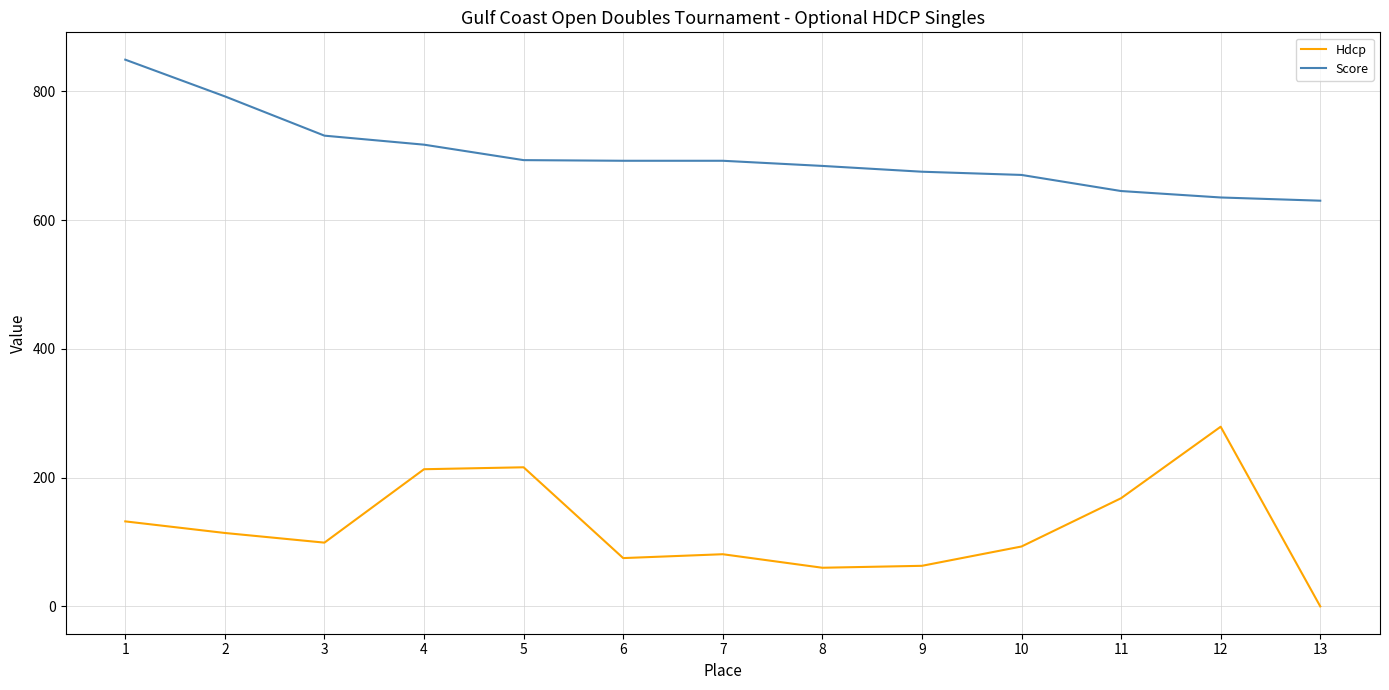

Which series has the largest range (max minus min)?

Hdcp